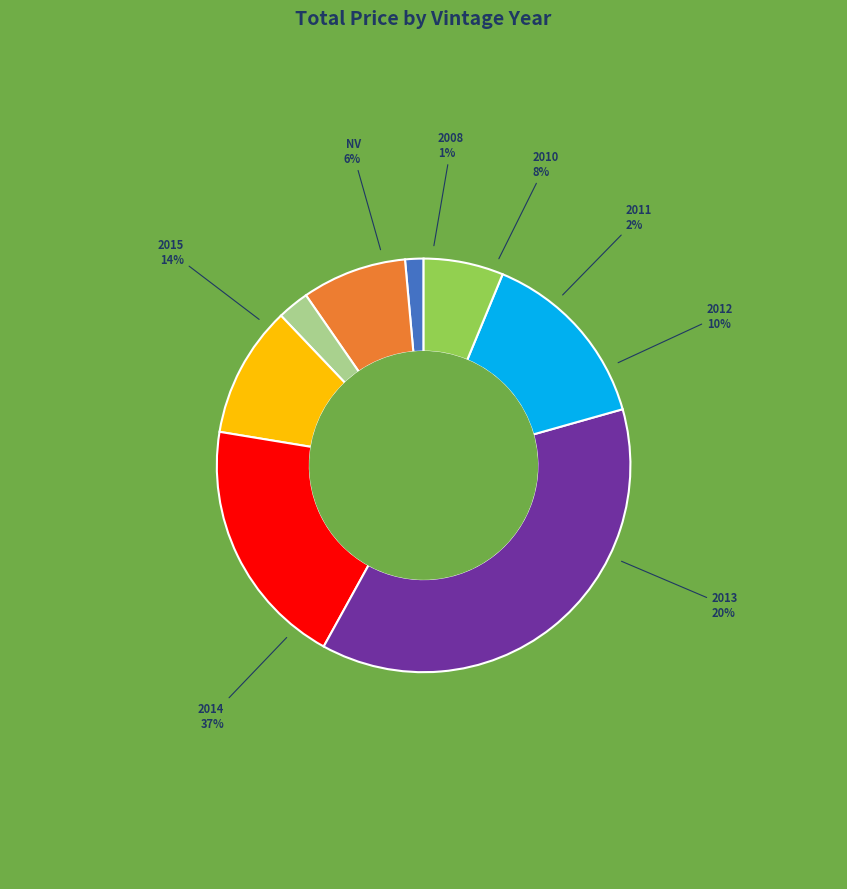

Approximately how many times larger is the value at NV compared to 2015?

3.1